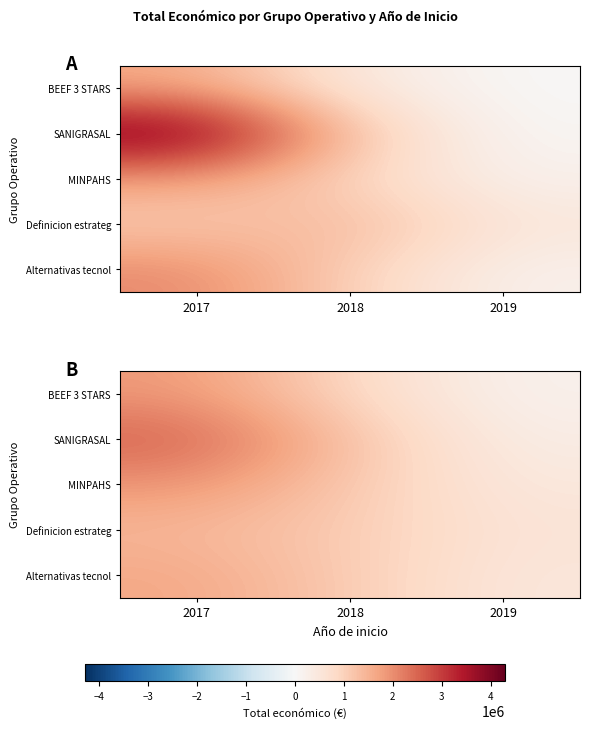

At how many categories does at least one series exceed 2003900?

1